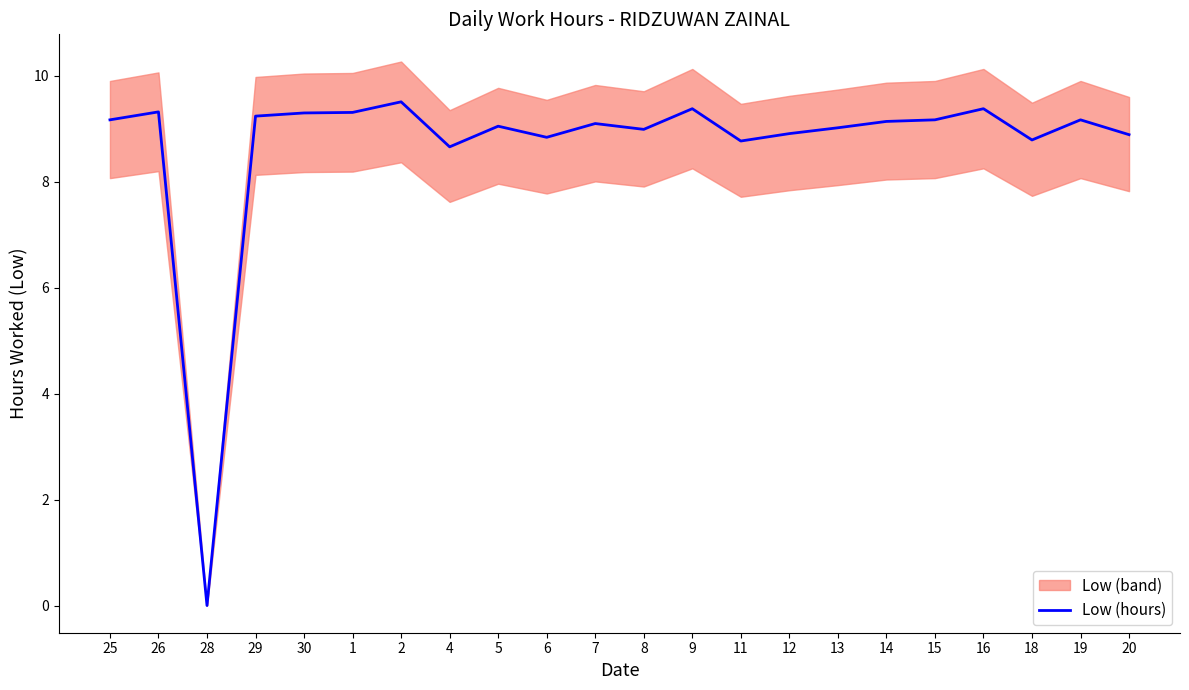

Reading left to right, extract all data points from this chart.

25=9.2	26=9.3	28=0.0	29=9.2	30=9.3	1=9.3	2=9.5	4=8.7	5=9.1	6=8.8	7=9.1	8=9.0	9=9.4	11=8.8	12=8.9	13=9.0	14=9.1	15=9.2	16=9.4	18=8.8	19=9.2	20=8.9